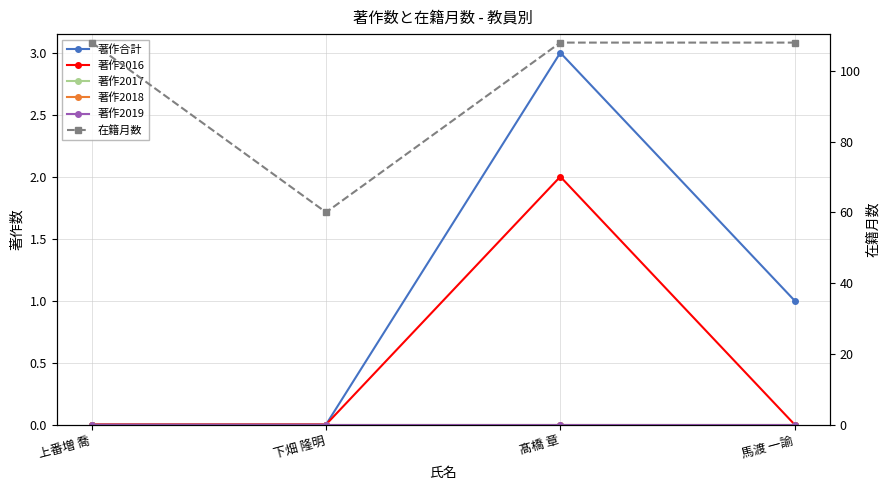

Reading left to right, list all the values displayed in this chart.

著作合計: 上番増 喬=0	下畑 隆明=0	髙橋 章=3	馬渡 一諭=1
著作2016: 上番増 喬=0	下畑 隆明=0	髙橋 章=2	馬渡 一諭=0
著作2017: 上番増 喬=0	下畑 隆明=0	髙橋 章=0	馬渡 一諭=0
著作2018: 上番増 喬=0	下畑 隆明=0	髙橋 章=0	馬渡 一諭=0
著作2019: 上番増 喬=0	下畑 隆明=0	髙橋 章=0	馬渡 一諭=0
在籍月数: 上番増 喬=108	下畑 隆明=60	髙橋 章=108	馬渡 一諭=108